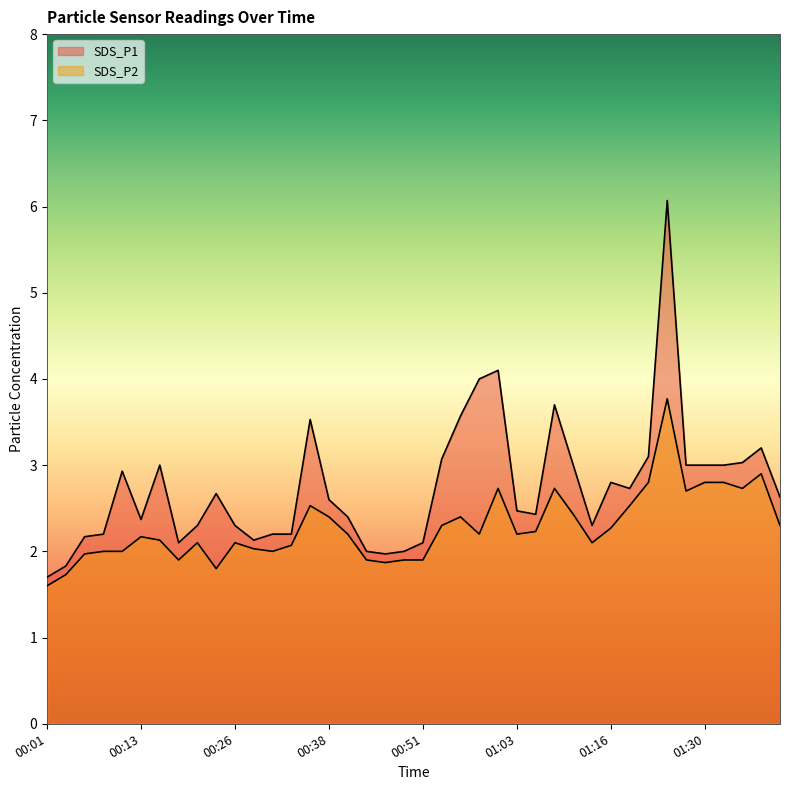

Reading left to right, transcribe all the data shown in this chart.

SDS_P1: 00:01=1.7	00:03=1.8	00:06=2.2	00:08=2.2	00:11=2.9	00:13=2.4	00:16=3.0	00:18=2.1	00:21=2.3	00:23=2.7	00:26=2.3	00:28=2.1	00:31=2.2	00:33=2.2	00:35=3.5	00:38=2.6	00:40=2.4	00:43=2.0	00:46=2.0	00:48=2.0	00:51=2.1	00:53=3.1	00:56=3.6	00:58=4.0	01:01=4.1	01:03=2.5	01:06=2.4	01:09=3.7	01:11=3.0	01:13=2.3	01:16=2.8	01:19=2.7	01:22=3.1	01:24=6.1	01:27=3.0	01:30=3.0	01:33=3.0	01:36=3.0	01:39=3.2	01:42=2.6
SDS_P2: 00:01=1.6	00:03=1.7	00:06=2.0	00:08=2.0	00:11=2.0	00:13=2.2	00:16=2.1	00:18=1.9	00:21=2.1	00:23=1.8	00:26=2.1	00:28=2.0	00:31=2.0	00:33=2.1	00:35=2.5	00:38=2.4	00:40=2.2	00:43=1.9	00:46=1.9	00:48=1.9	00:51=1.9	00:53=2.3	00:56=2.4	00:58=2.2	01:01=2.7	01:03=2.2	01:06=2.2	01:09=2.7	01:11=2.4	01:13=2.1	01:16=2.3	01:19=2.5	01:22=2.8	01:24=3.8	01:27=2.7	01:30=2.8	01:33=2.8	01:36=2.7	01:39=2.9	01:42=2.3